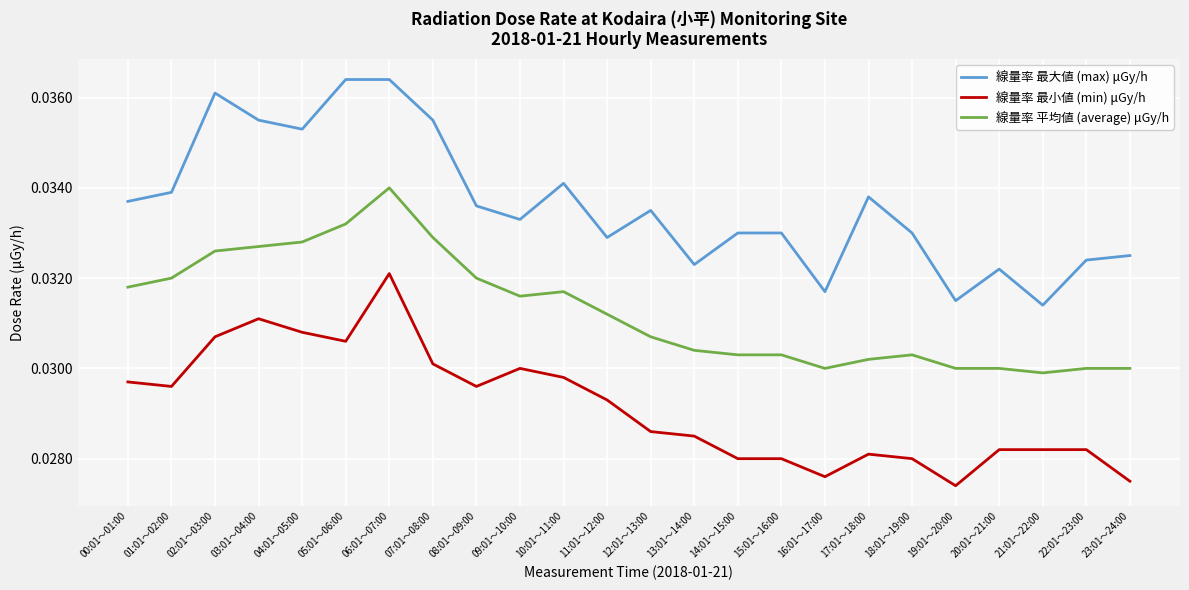

At which category is the sum across all series the highest?

06:01～07:00